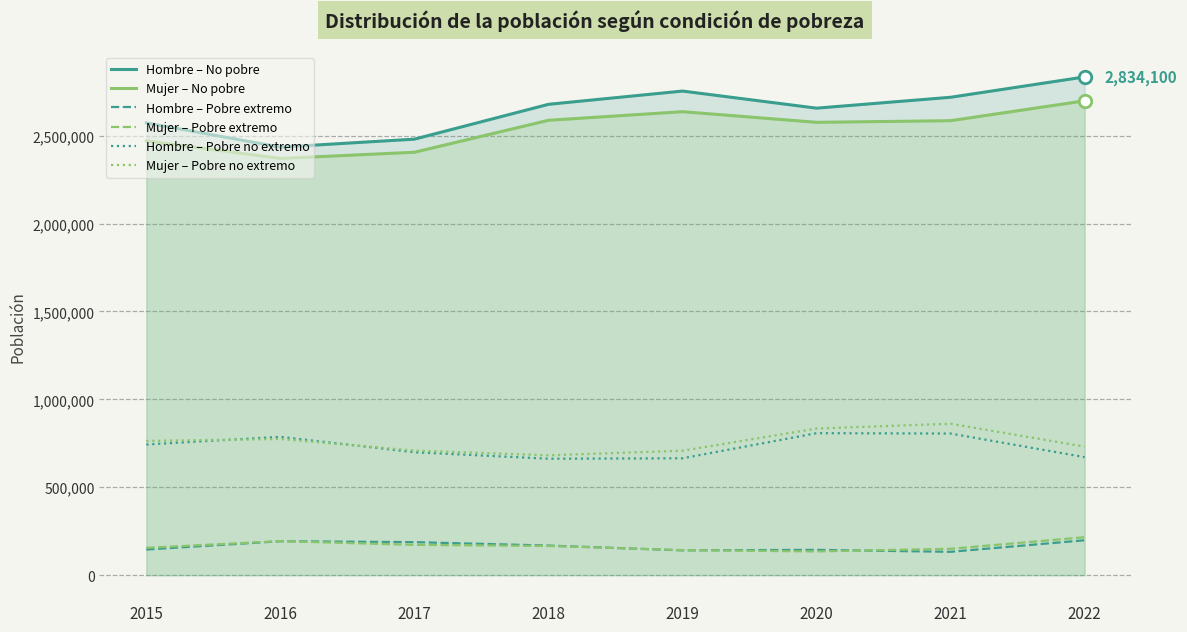

What is the average value of the Hombre – No pobre series?

2641019